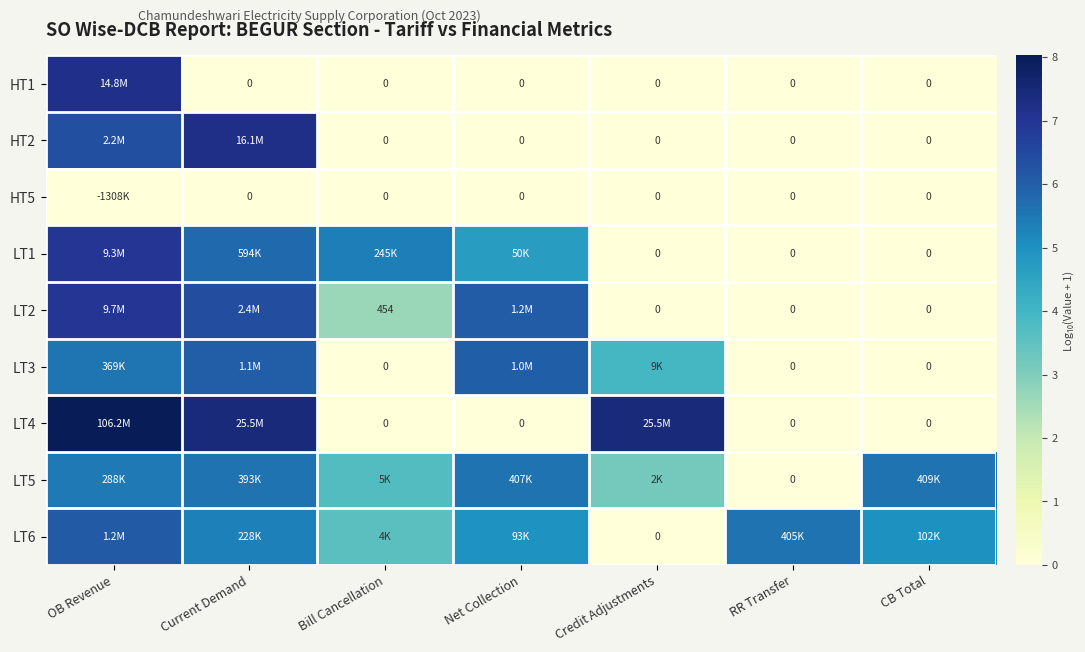

What is the difference between the second highest and second lowest values in the HT2 series?

6.3